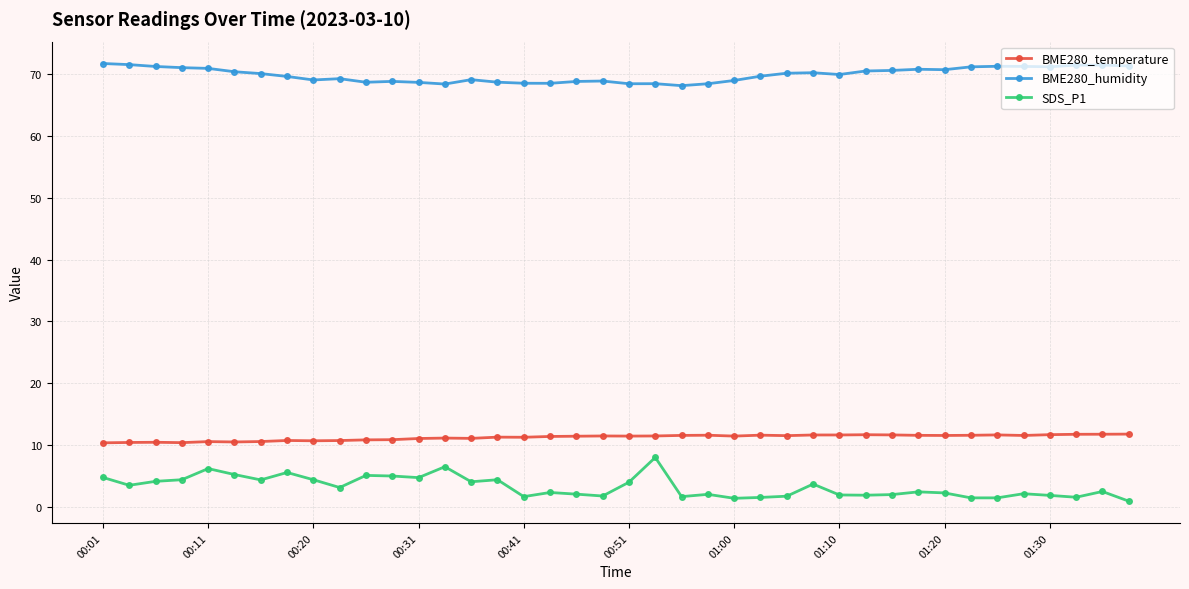

What is the highest value of the BME280_temperature series?

11.8